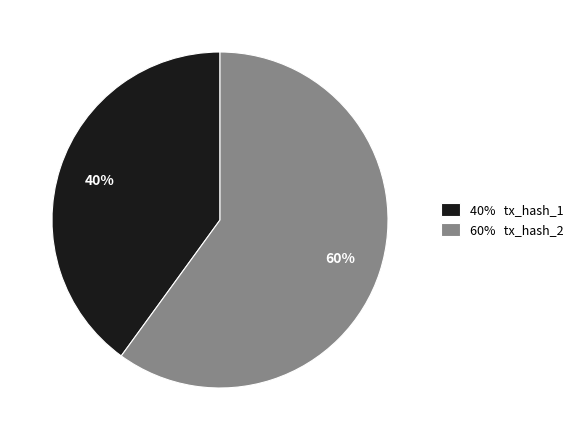

Approximately how many times larger is the value at 60% tx_hash_2 compared to 40% tx_hash_1?

1.5